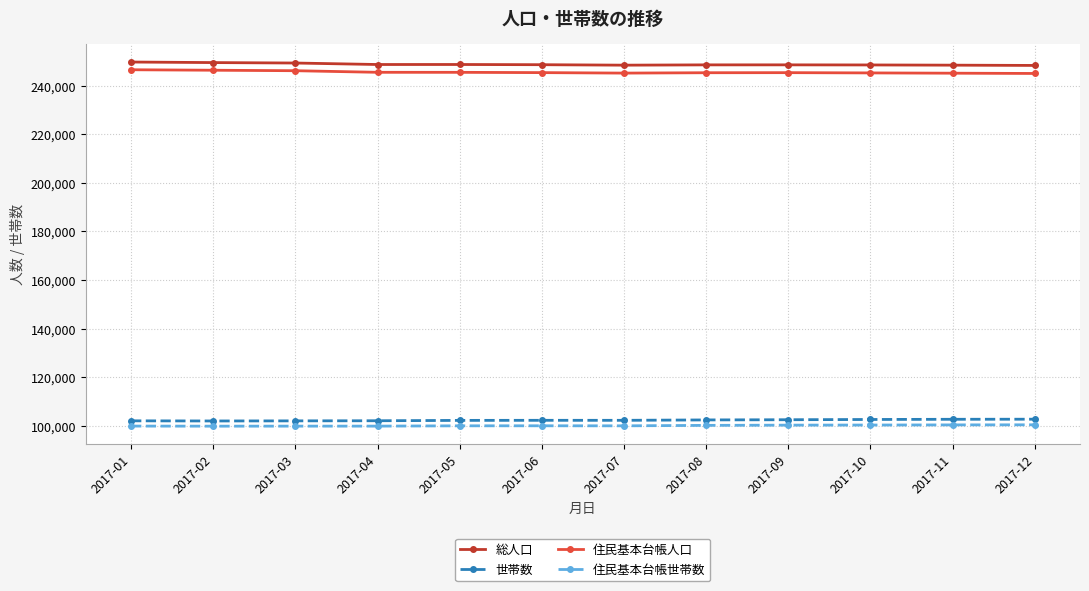

What is the spread (max minus min) of values at 2017-07?

148618